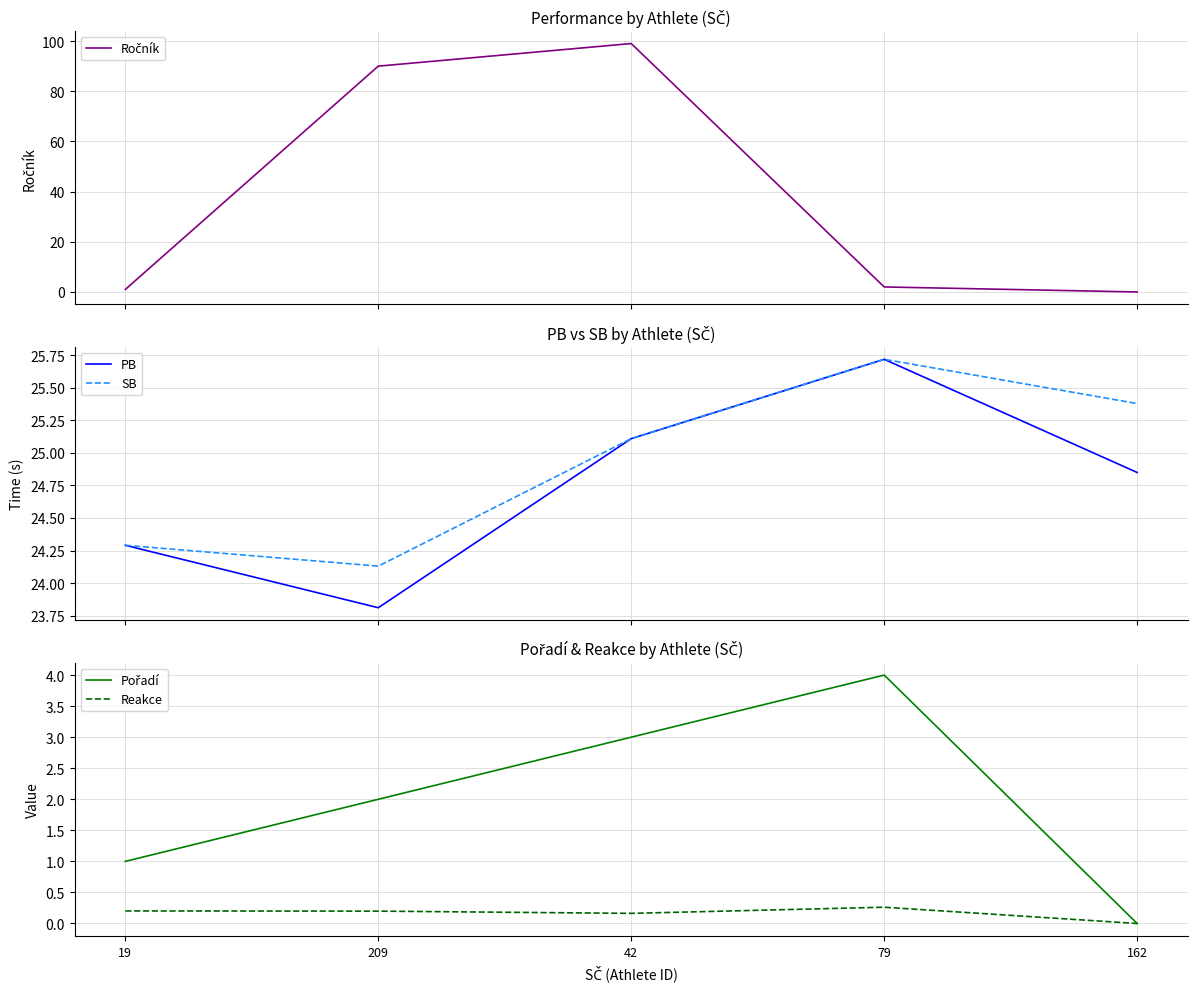

The Reakce series shows 0.1 at 209. True or false?

False